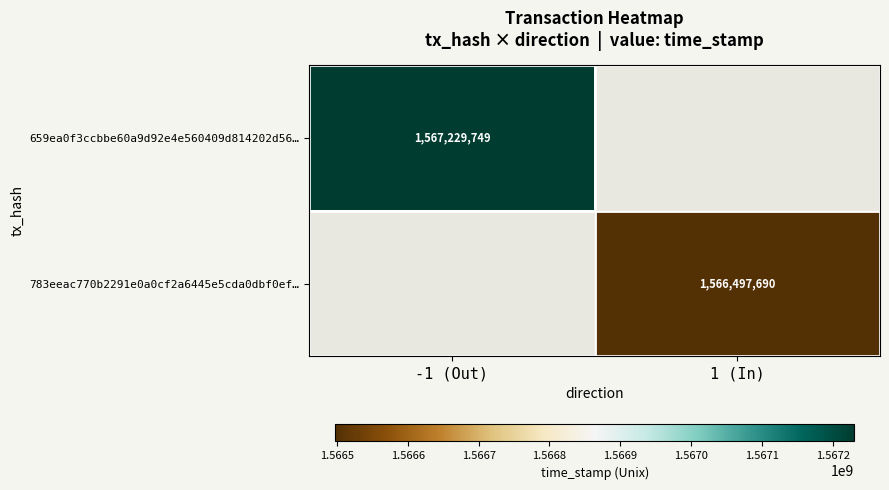

The value of 783eeac770b2291e0a0cf2a6445e5cda0dbf0ef… at 1 (In) is 1566497690. True or false?

True